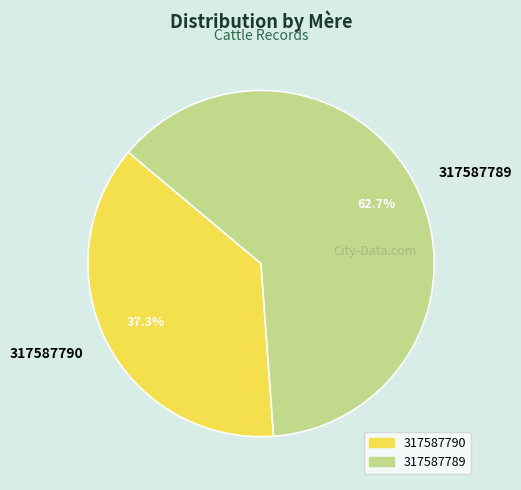

To the nearest percent, what is the difference between the largest and smallest slice percentages?

25%